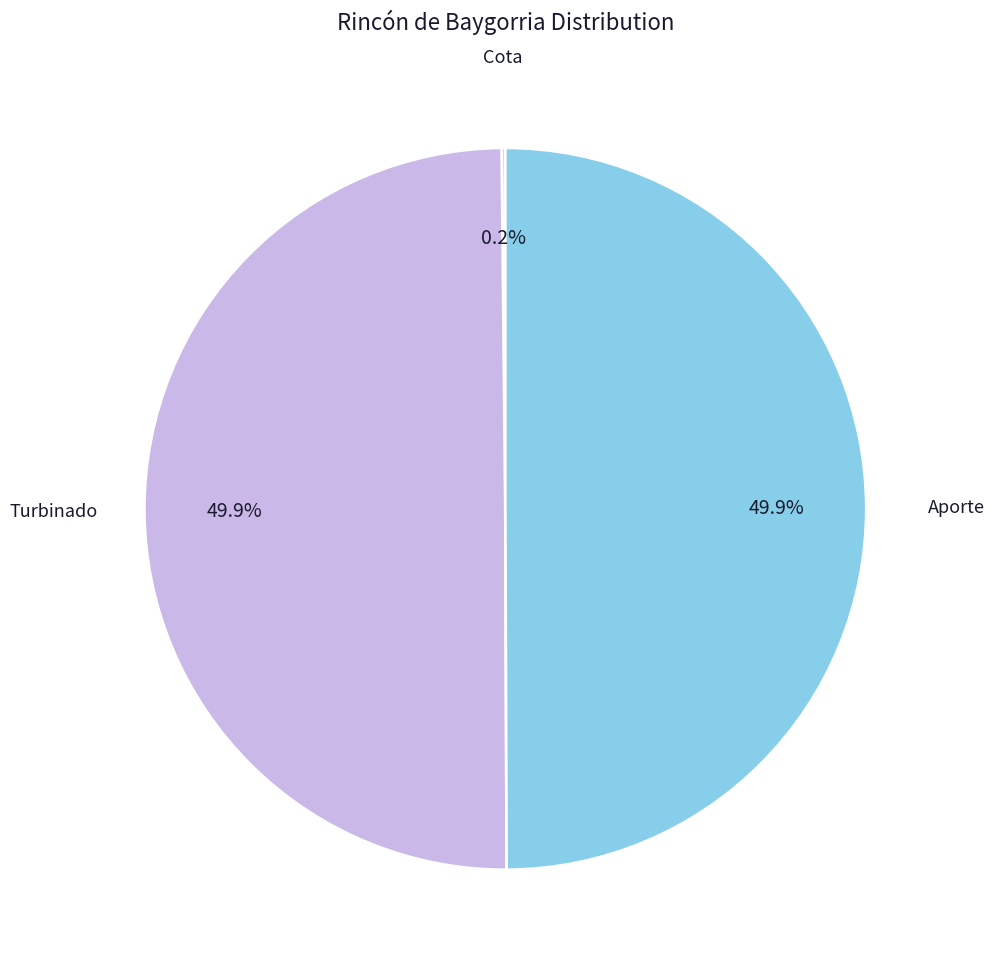

Between Turbinado and Cota, which is larger?

Turbinado